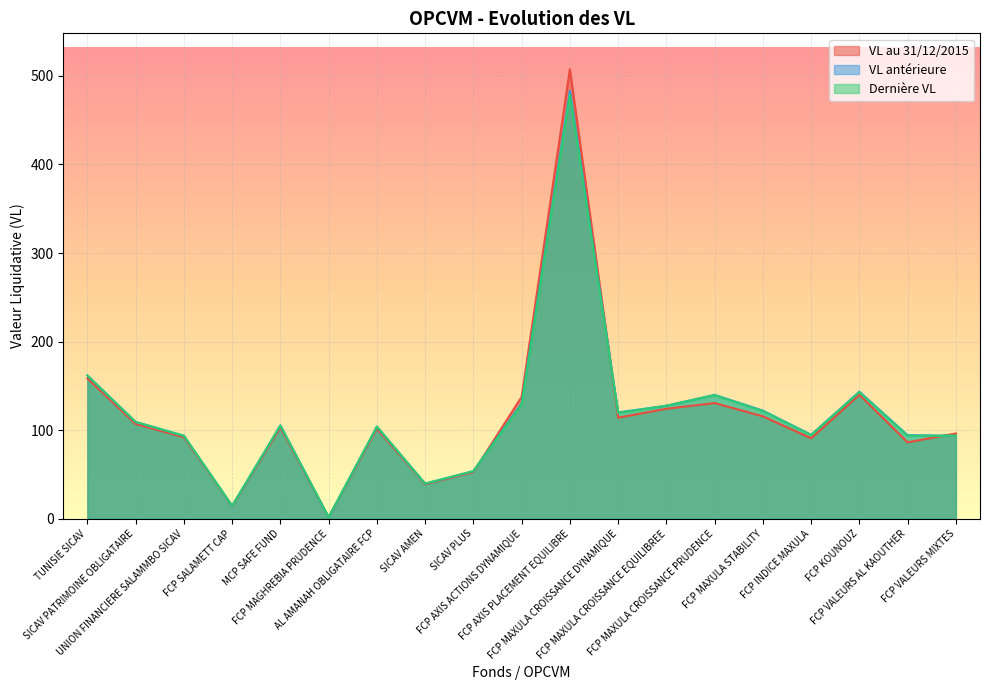

Between FCP AXIS ACTIONS DYNAMIQUE and FCP VALEURS AL KAOUTHER, which series saw the biggest shift?

VL au 31/12/2015